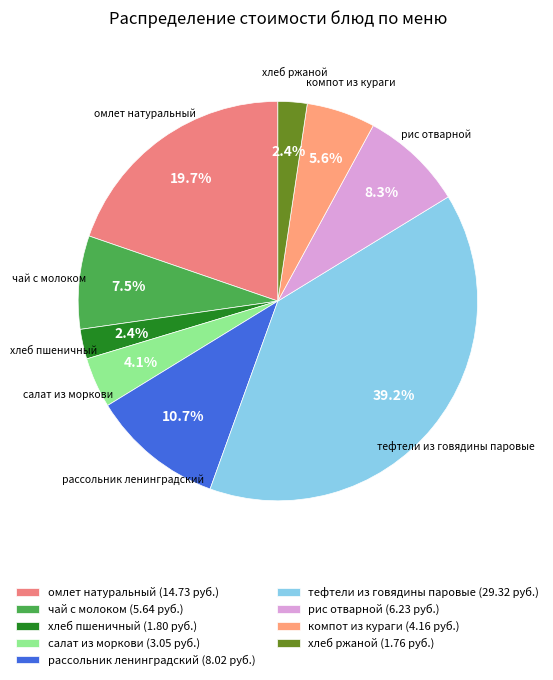

To the nearest percent, what portion does тефтели из говядины паровые represent?

39%